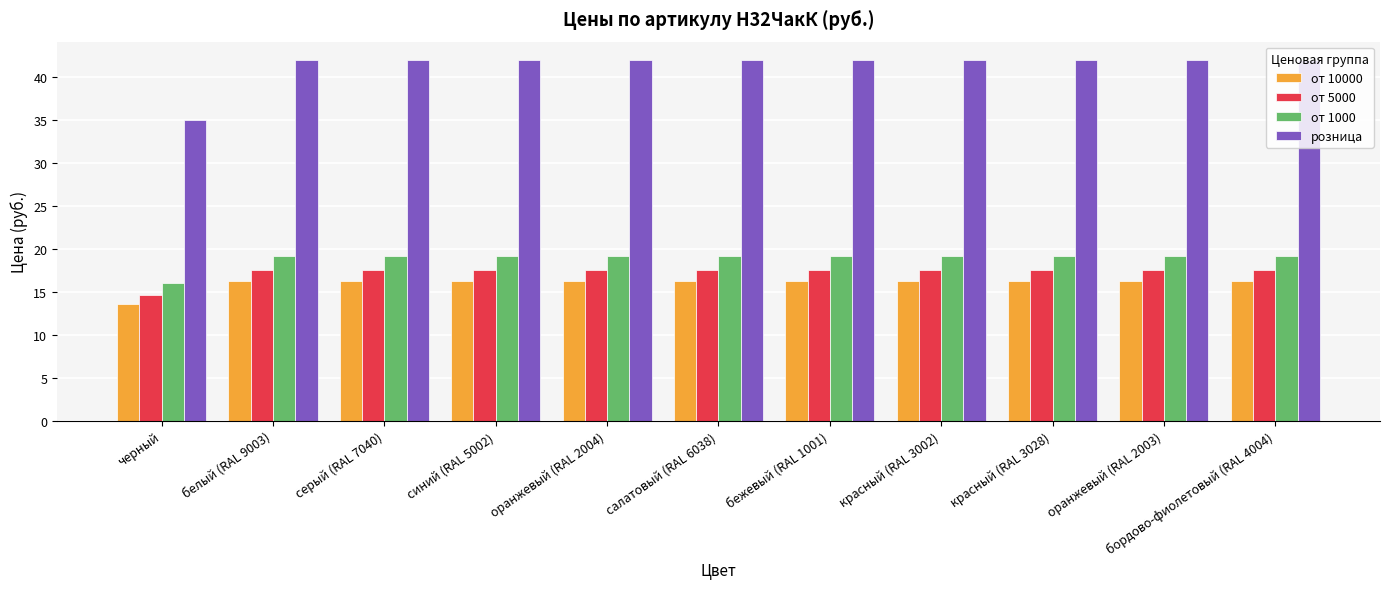

True or false: от 5000 has a value of 8.9 at белый (RAL 9003).

False